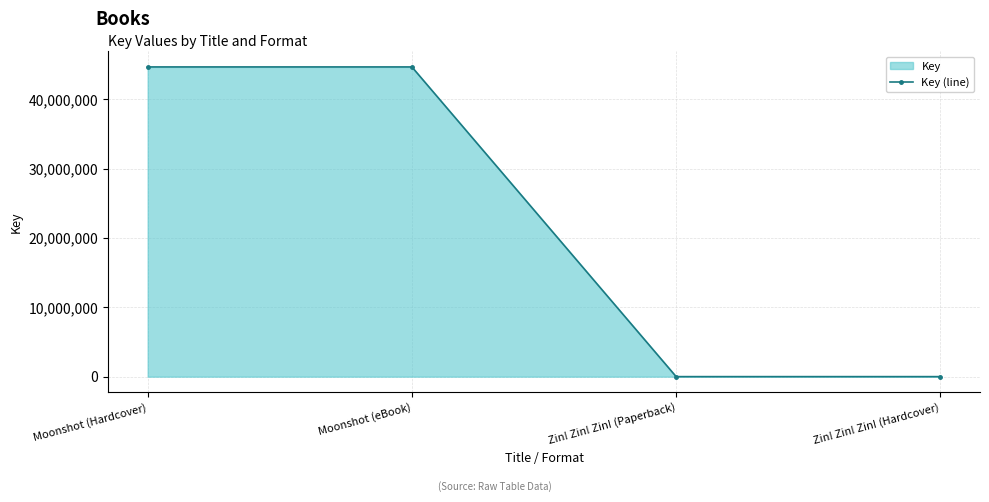

List the labels in order of value, largest first.

Moonshot (Hardcover), Moonshot (eBook), Zin! Zin! Zin! (Paperback), Zin! Zin! Zin! (Hardcover)